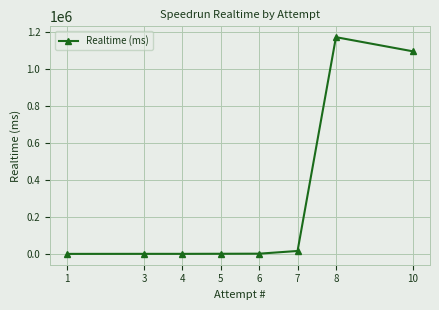

The value at 10 is 1097994. True or false?

True